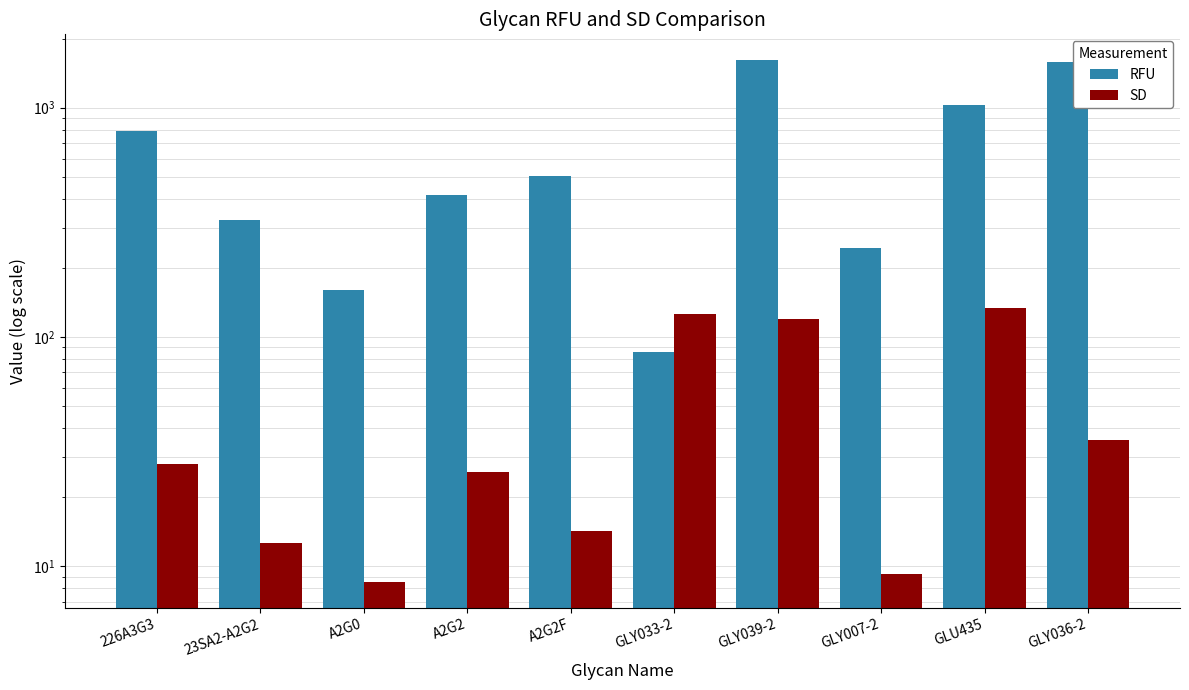

How many data points does each series have?

10